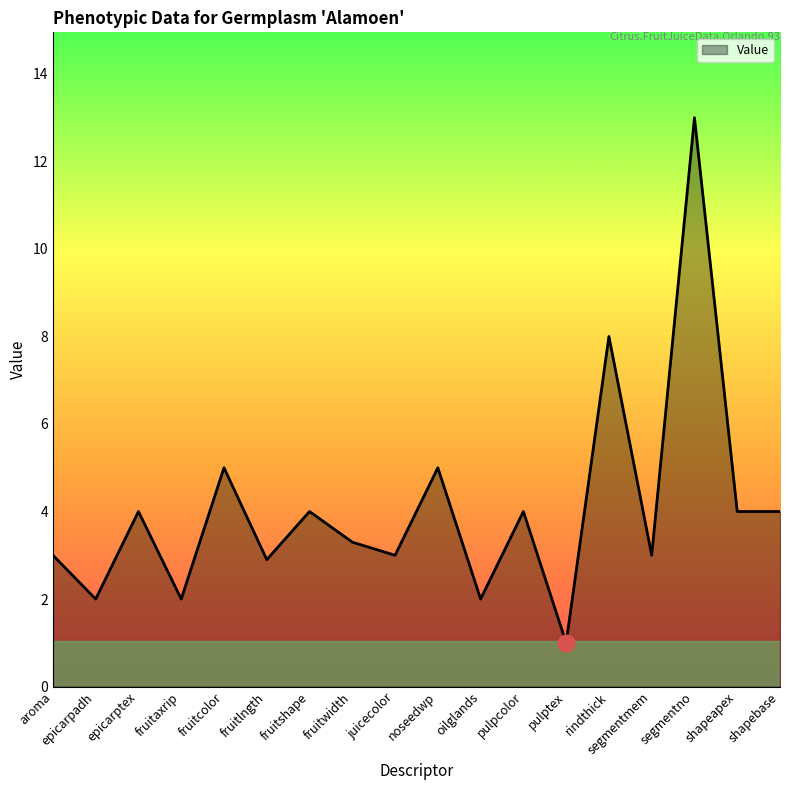

What position from the right is pulptex?

6